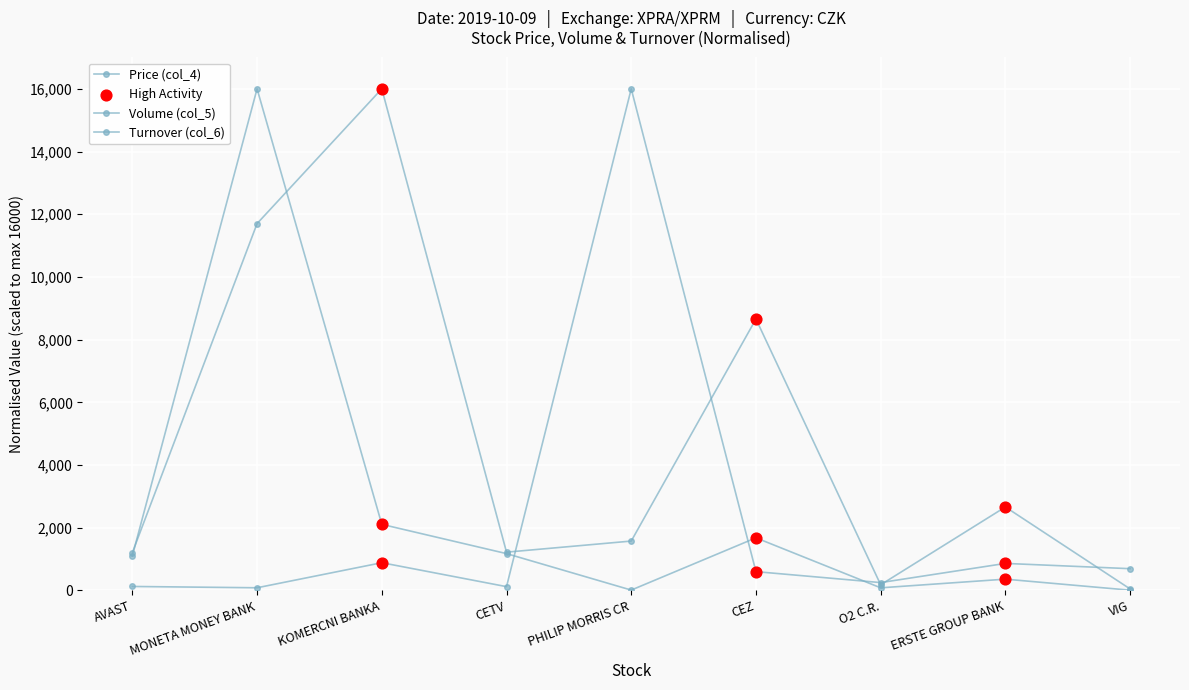

Is this an area chart (filled region under the line)?

No